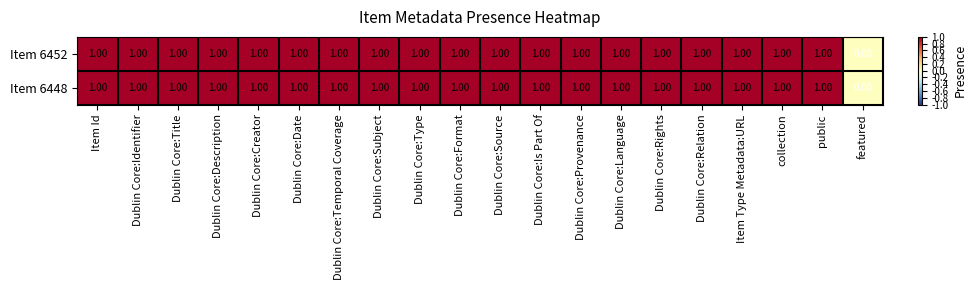

Is the value of Item 6448 at Dublin Core:Creator greater than the value of Item 6452 at featured?

Yes